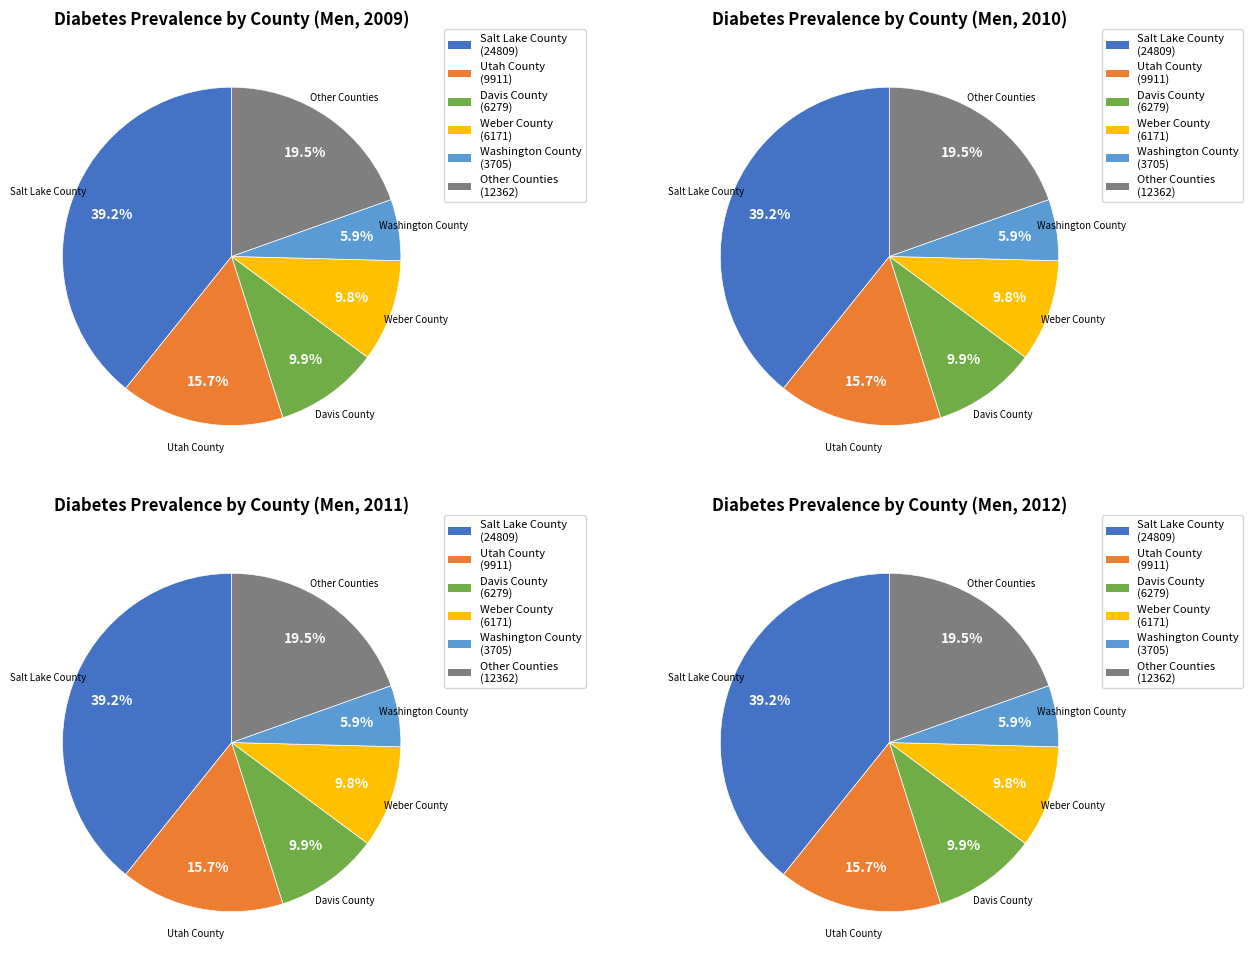

Is there any slice that represents more than half of the pie?

No